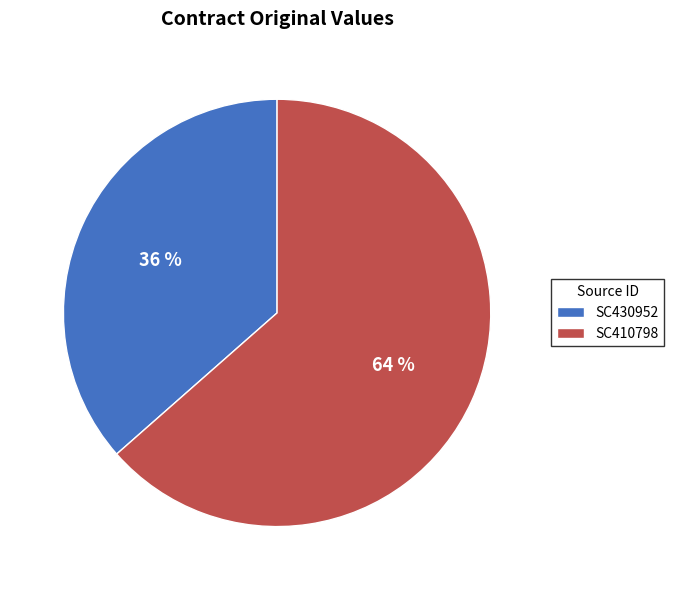

Count the number of slices in the pie.

2